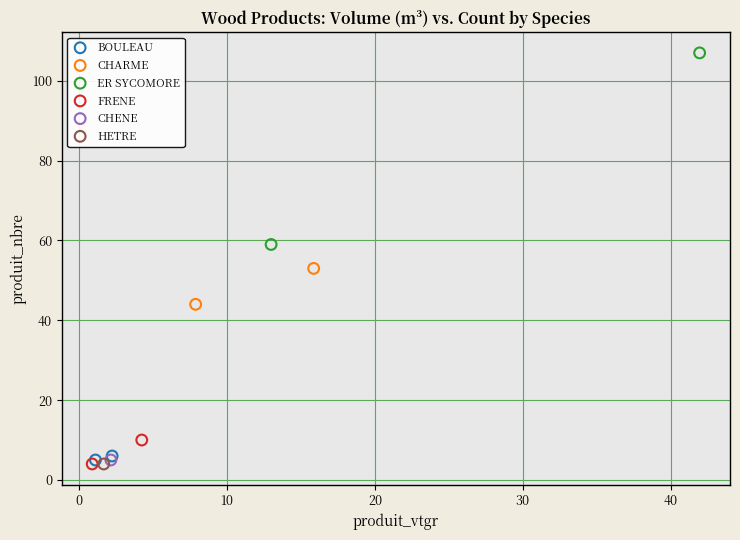

What are all the series names shown in the legend?

BOULEAU, CHARME, ER SYCOMORE, FRENE, CHENE, HETRE